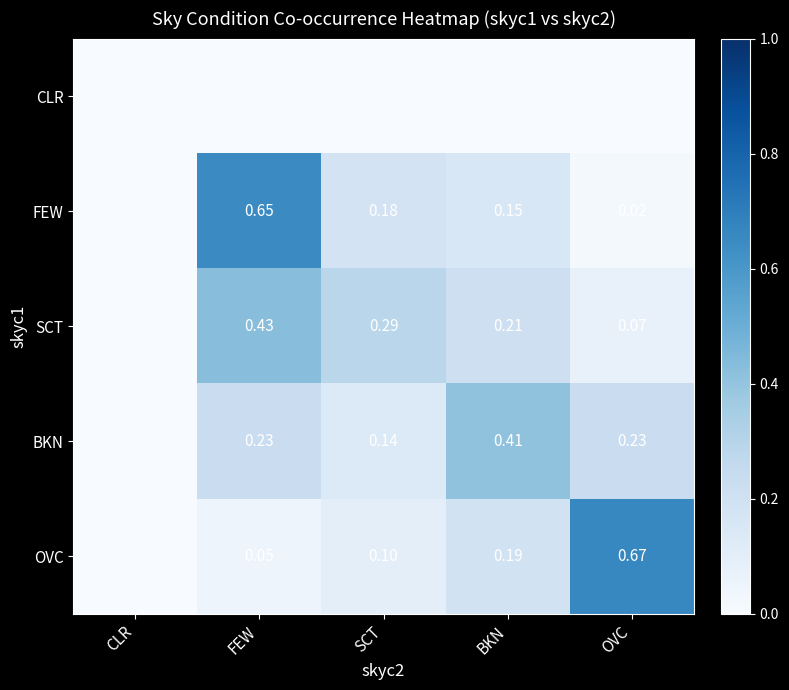

True or false: SCT has a value of 0.3 at CLR.

False